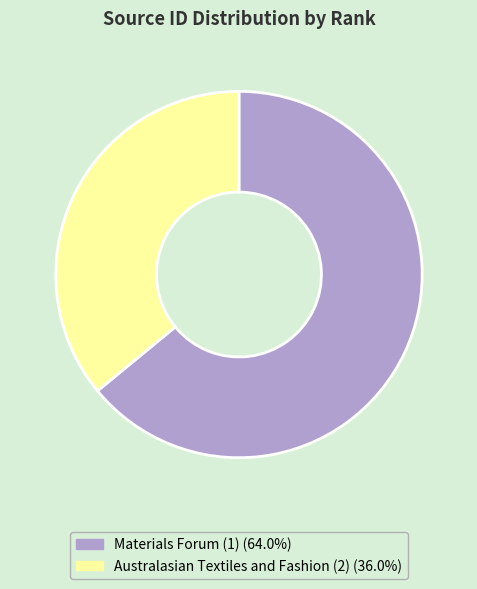

Rank the categories by value from lowest to highest.

Australasian Textiles and Fashion (2), Materials Forum (1)